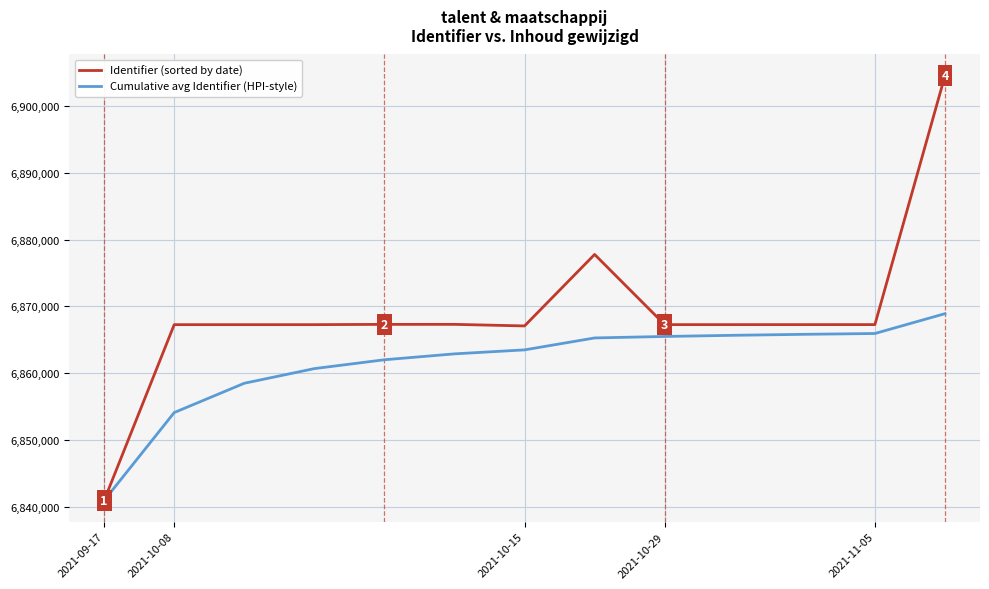

Rank the series by their average value, from highest to lowest.

Identifier (sorted by date), Cumulative avg Identifier (HPI-style)